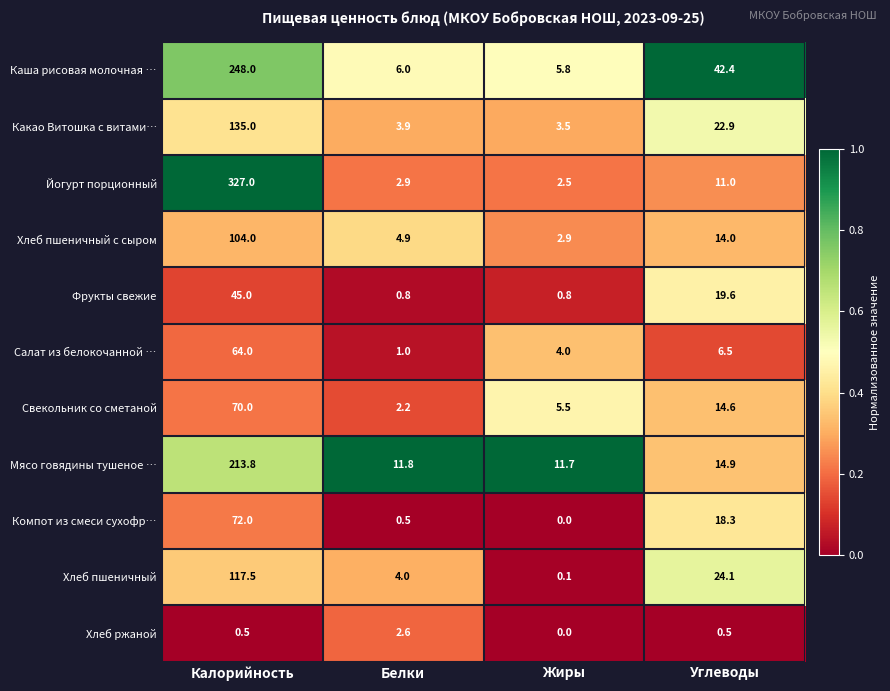

At how many categories does at least one series exceed 0?

4